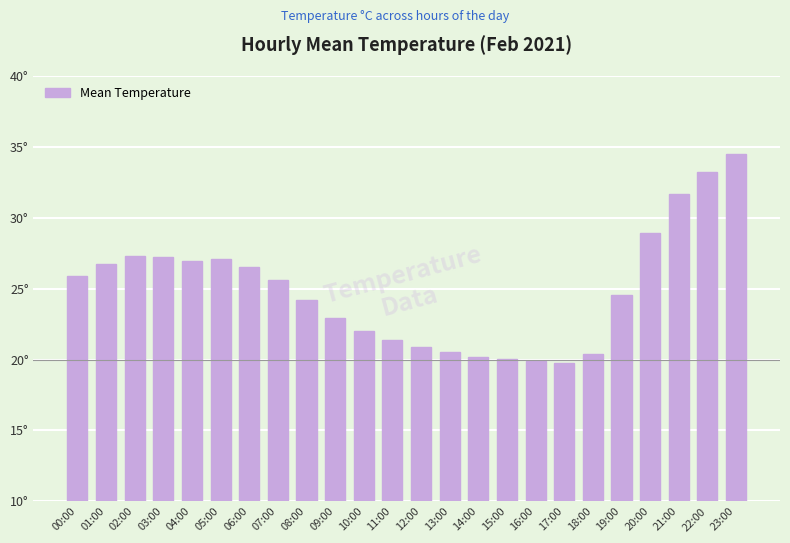

Does the chart contain any negative values?

No